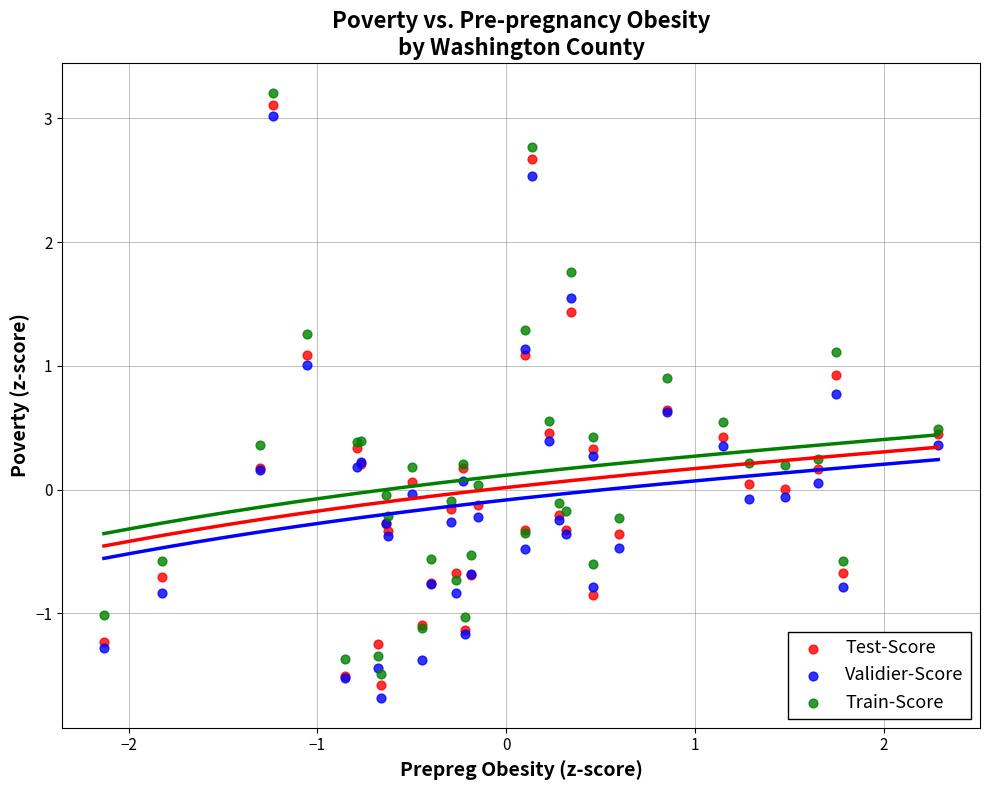

What are all the series names shown in the legend?

Test-Score, Validier-Score, Train-Score